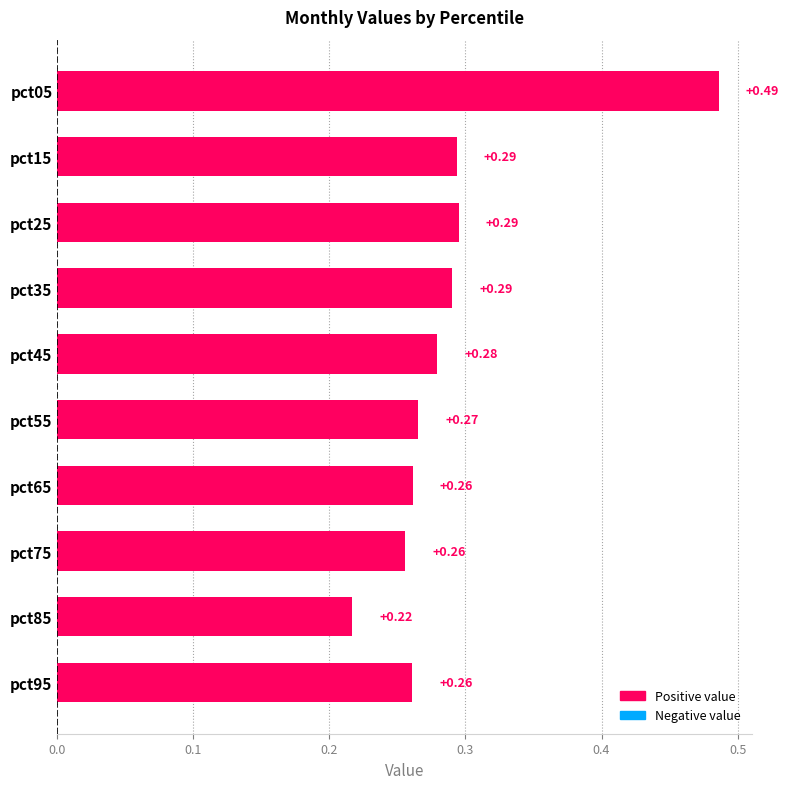

What is the sum of all values?

2.9